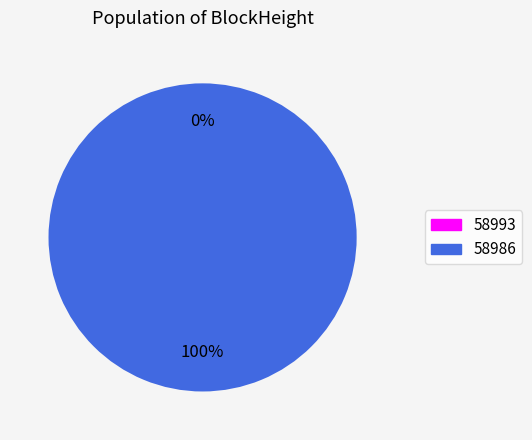

Rank the categories by value from highest to lowest.

58986, 58993